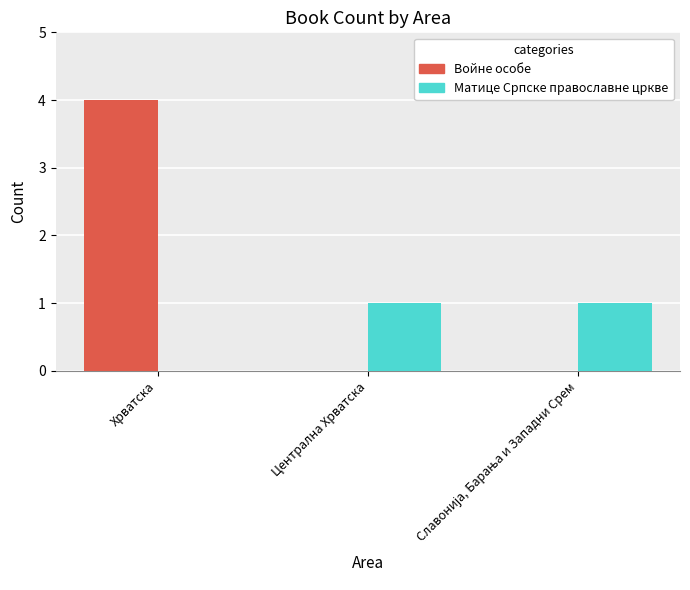

Which series has the largest total across all categories?

Войне особе